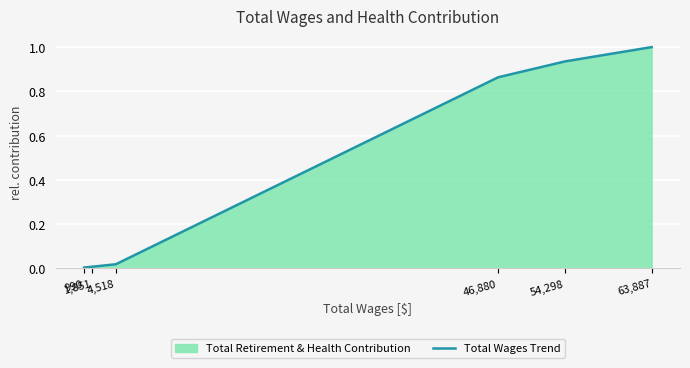

Reading left to right, extract all data points from this chart.

0.0	0.0	0.0	0.9	0.9	1.0